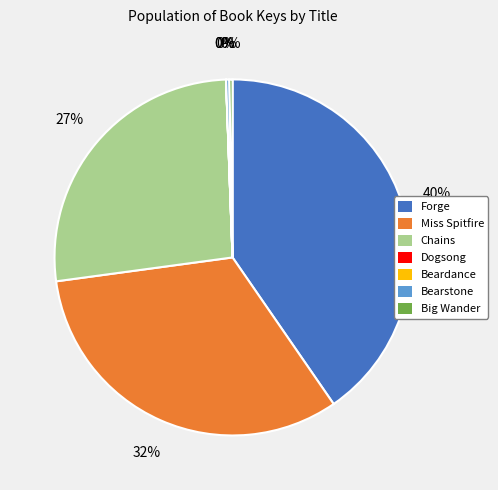

True or false: Chains accounts for 27% of the total.

True